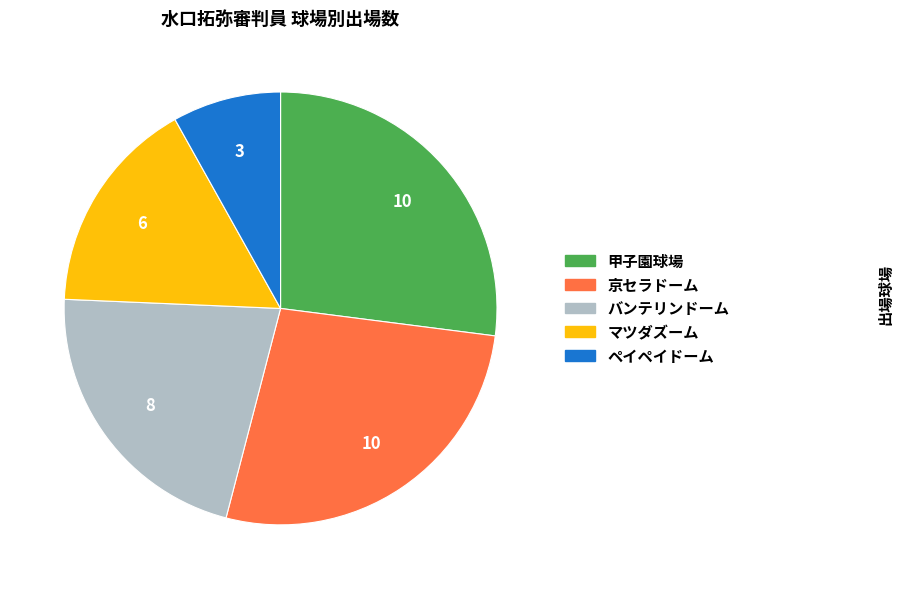

Which slice is the smallest?

ペイペイドーム